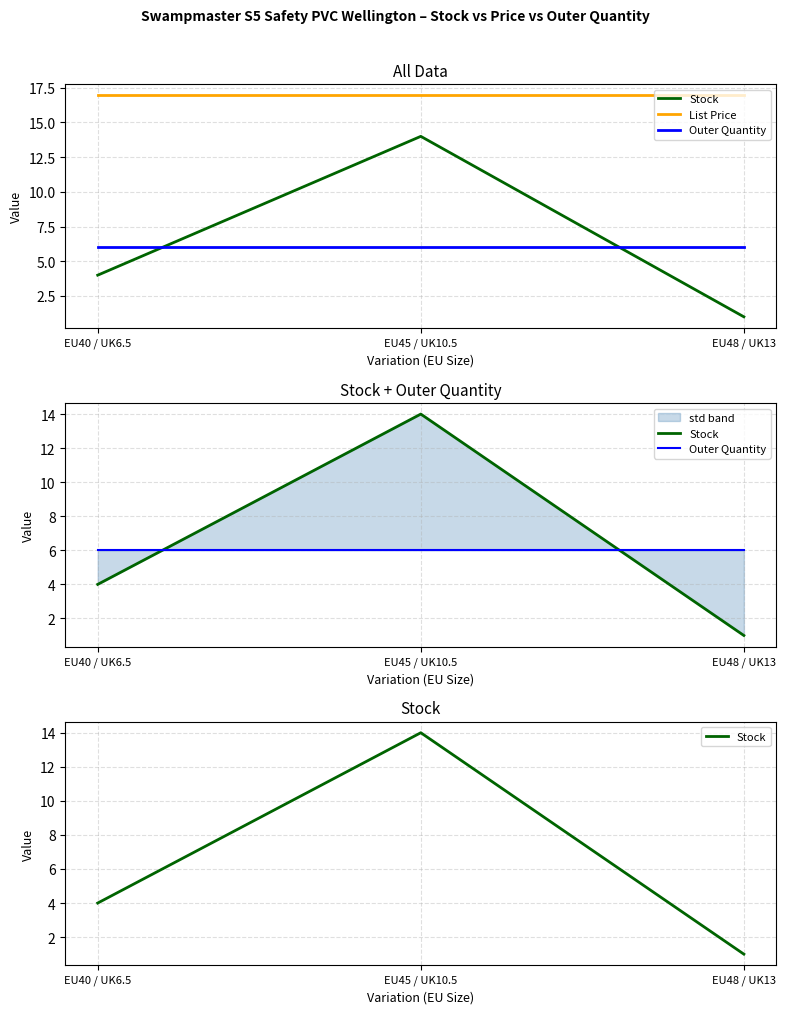

The value of Stock at EU40 / UK6.5 is 4.0. True or false?

True